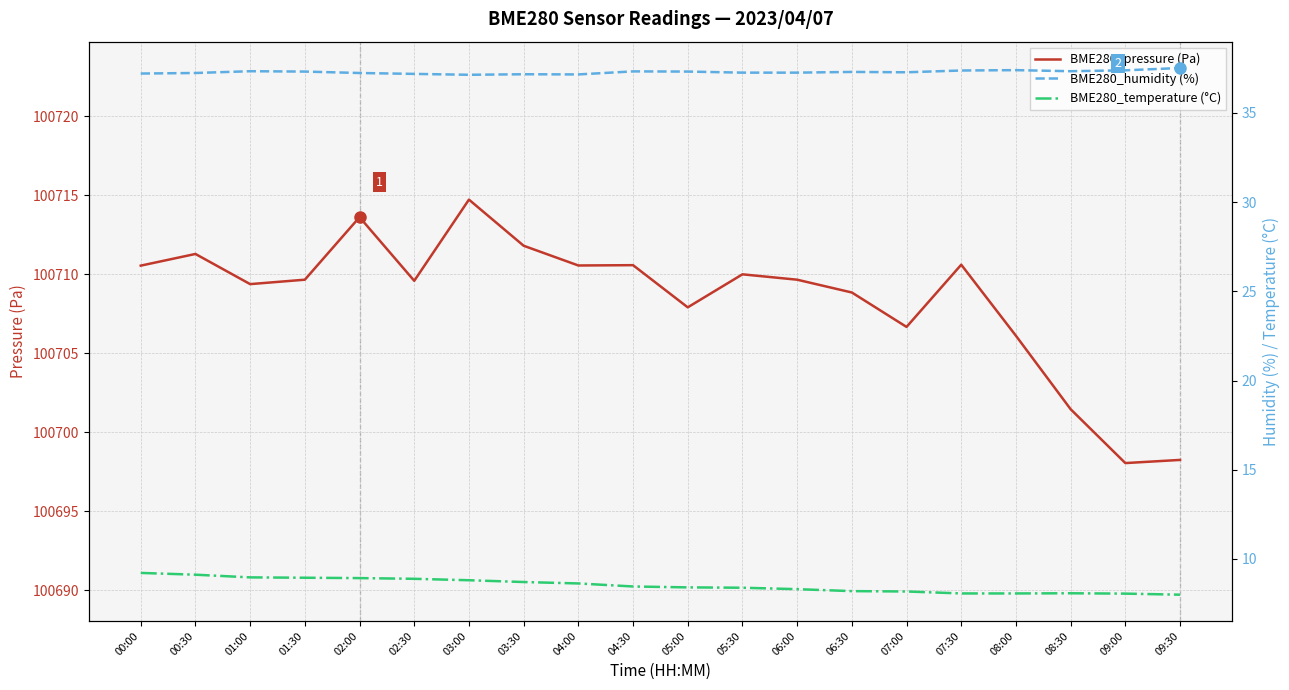

Which category has the highest value in the BME280_humidity (%) series?

09:30